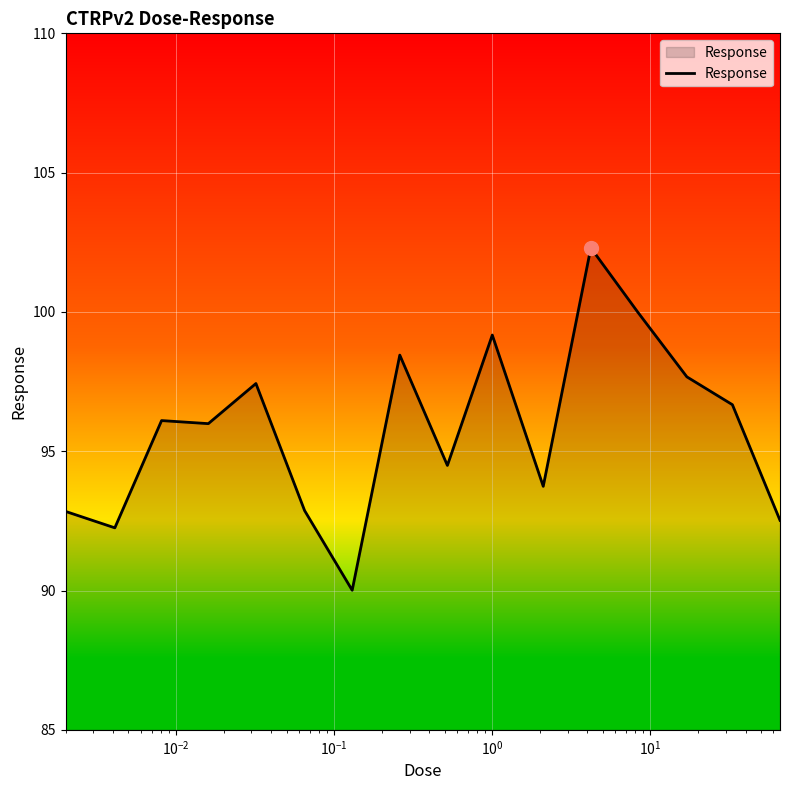

What is the maximum value shown in the chart?

102.3